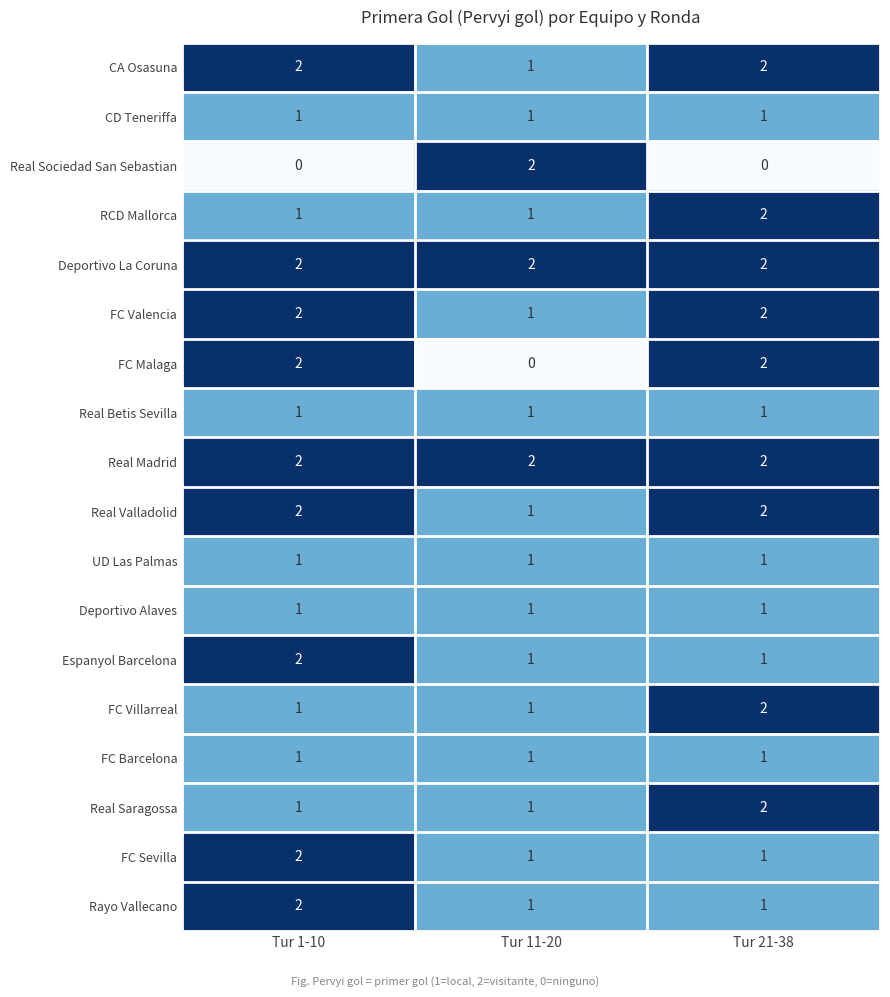

How many Real Sociedad San Sebastian values are between 0 and 2?

3